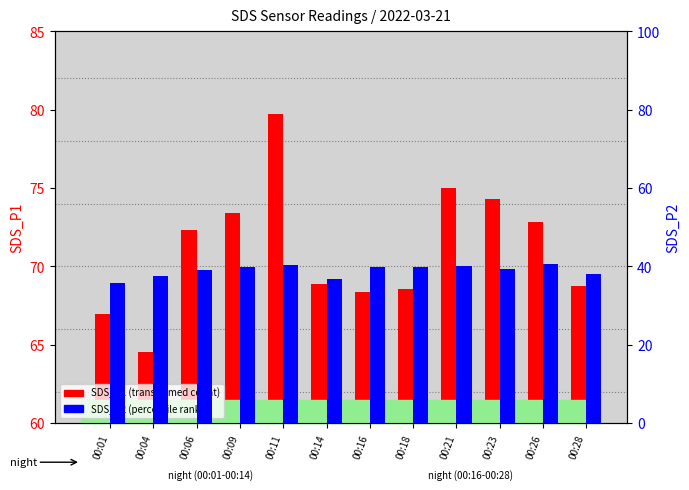

Which series has the widest spread of values?

SDS_P1 (transformed count)